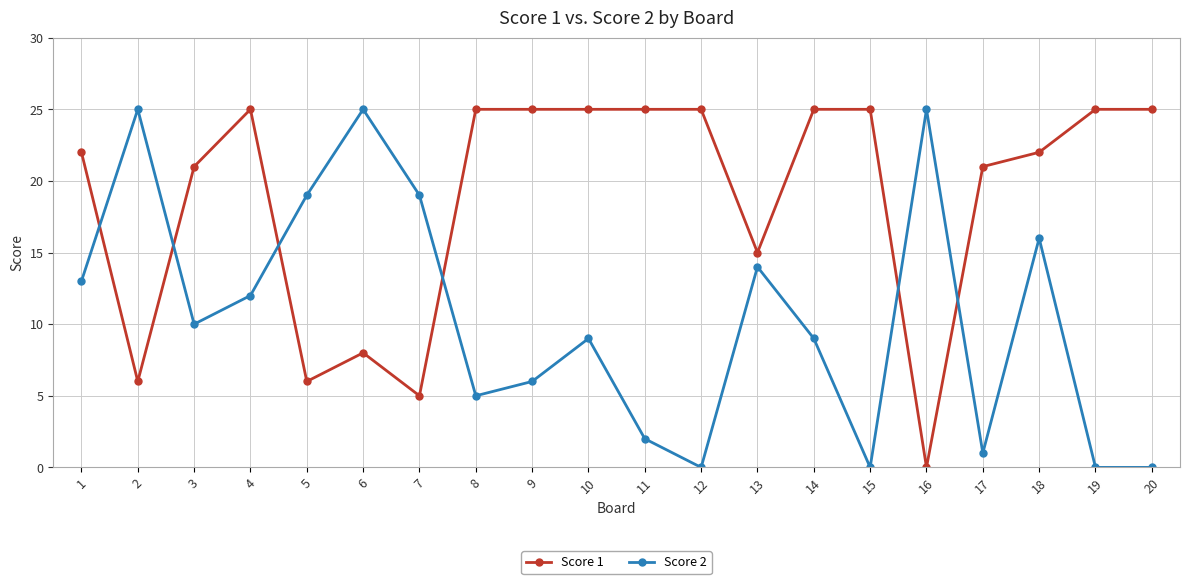

Reading right to left, list all the values displayed in this chart.

Score 1: 25	25	22	21	0	25	25	15	25	25	25	25	25	5	8	6	25	21	6	22
Score 2: 0	0	16	1	25	0	9	14	0	2	9	6	5	19	25	19	12	10	25	13